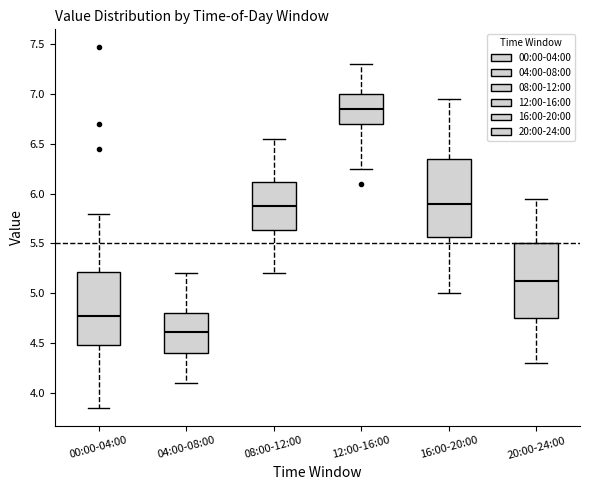

Where is the lower edge of the box for 00:00-04:00 on the y-axis? The values are not printed on the chart, so give them approximately, as read against the axis.

4.50